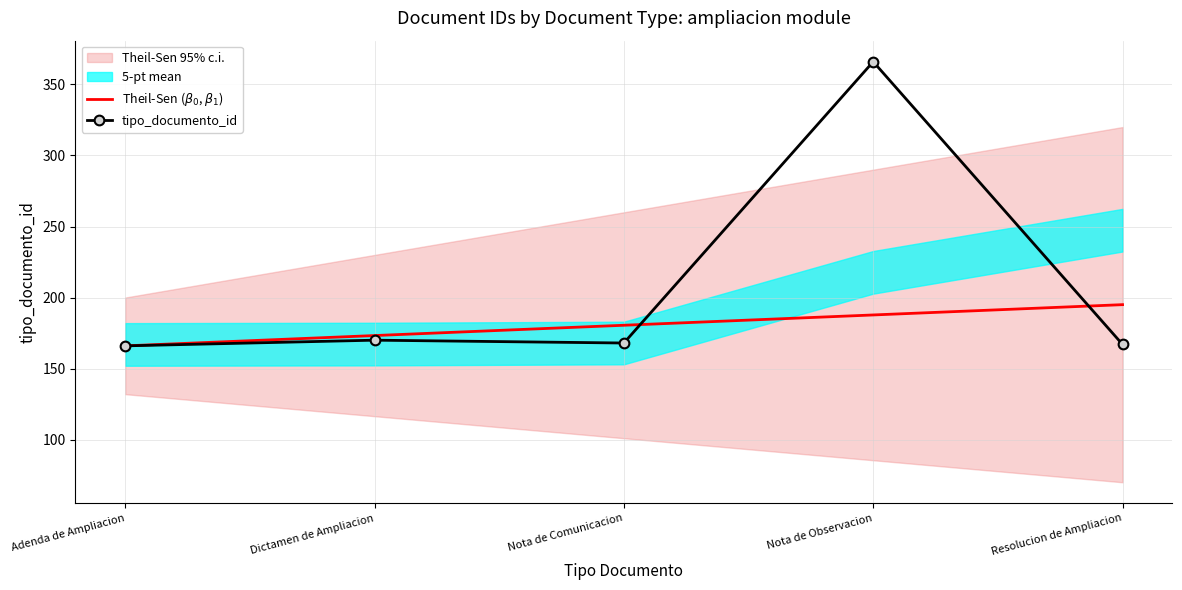

Read the tipo_documento_id value at Nota de Observacion.

366.0